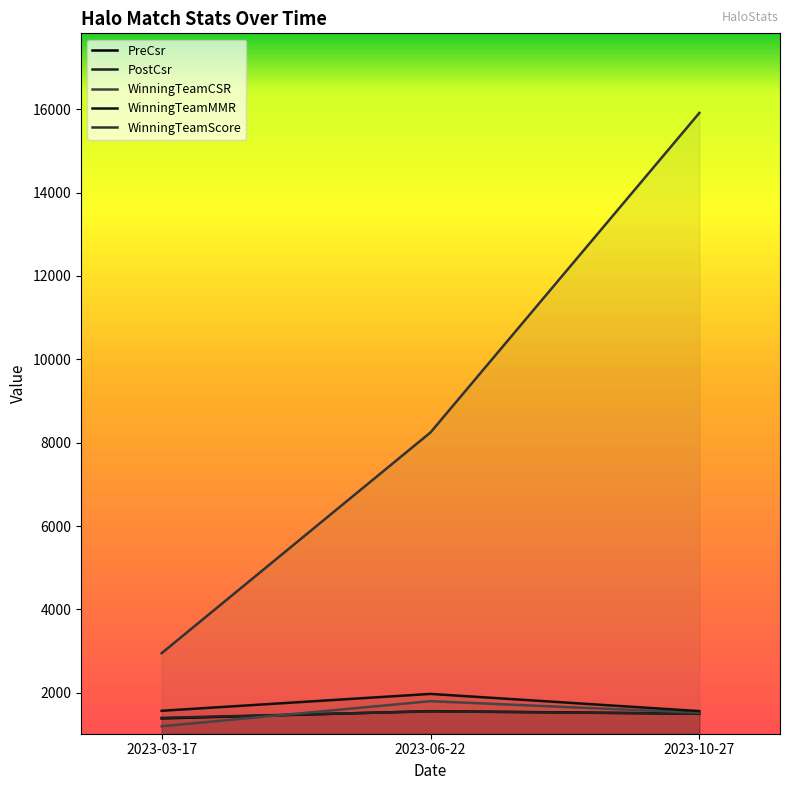

Which category has the lowest value in the PreCsr series?

2023-03-17